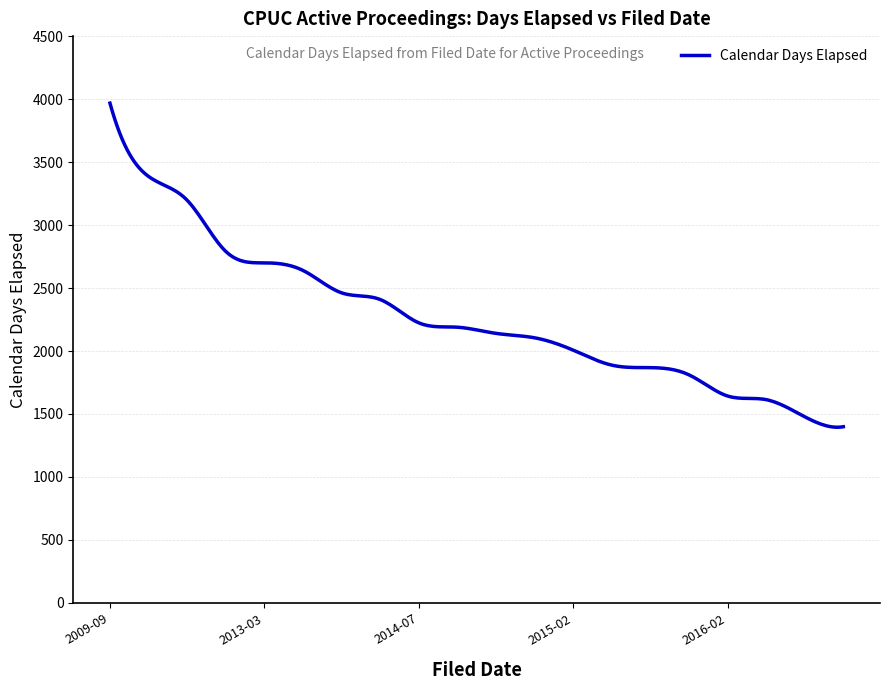

What is the minimum value shown in the chart?

1395.0